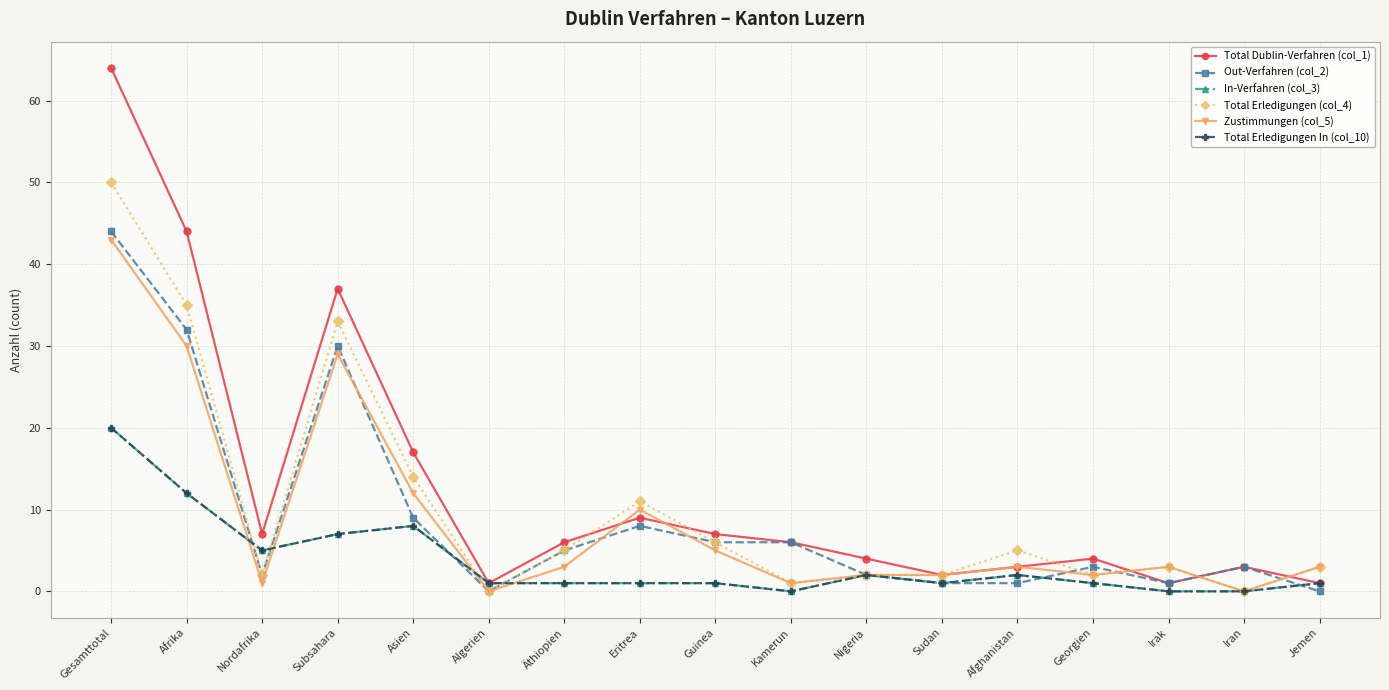

True or false: Total Dublin-Verfahren (col_1) and In-Verfahren (col_3) intersect in this chart.

False